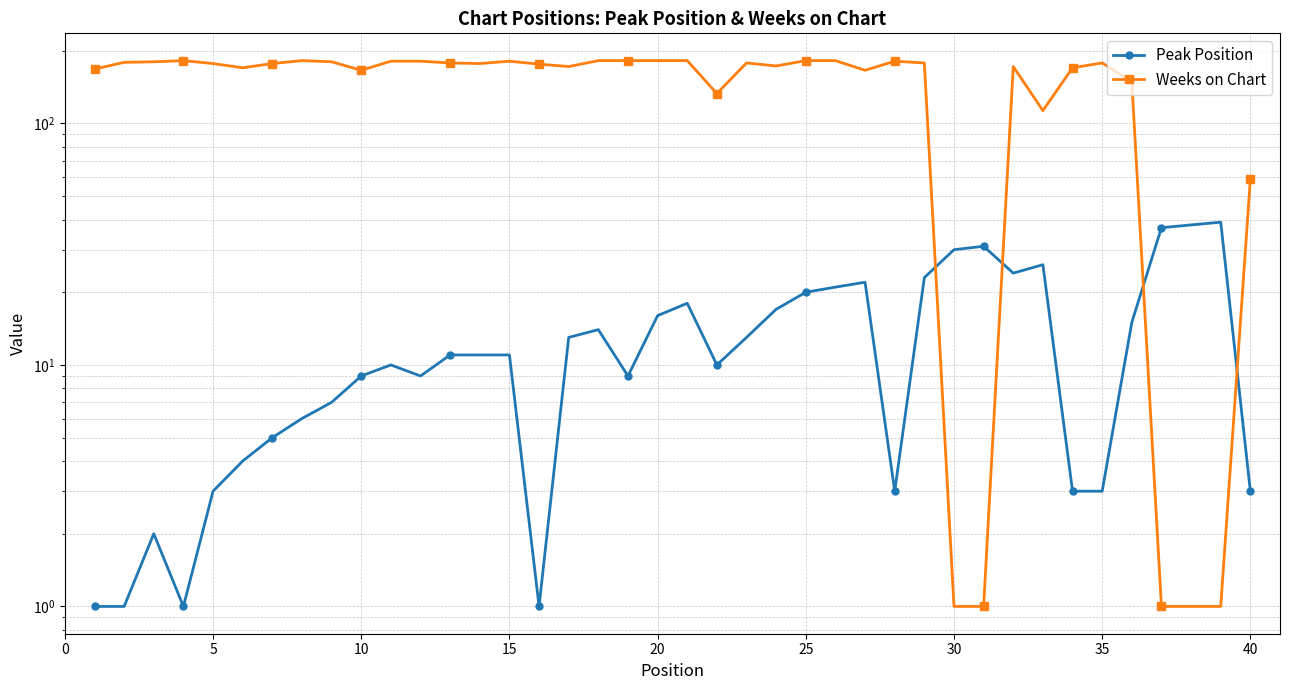

What is the sum of all Peak Position values?

540